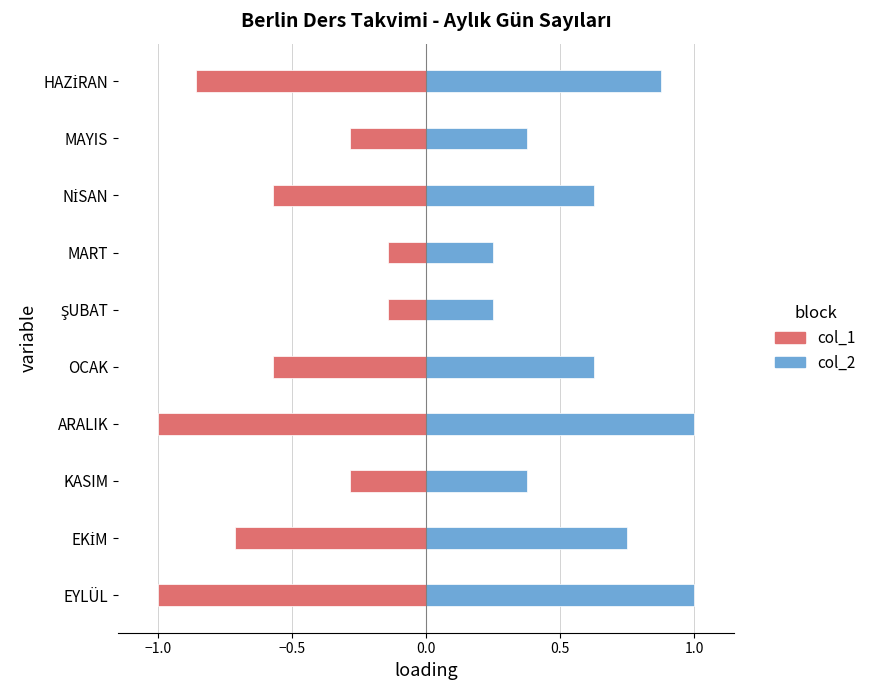

How many bars are there in each group?

2